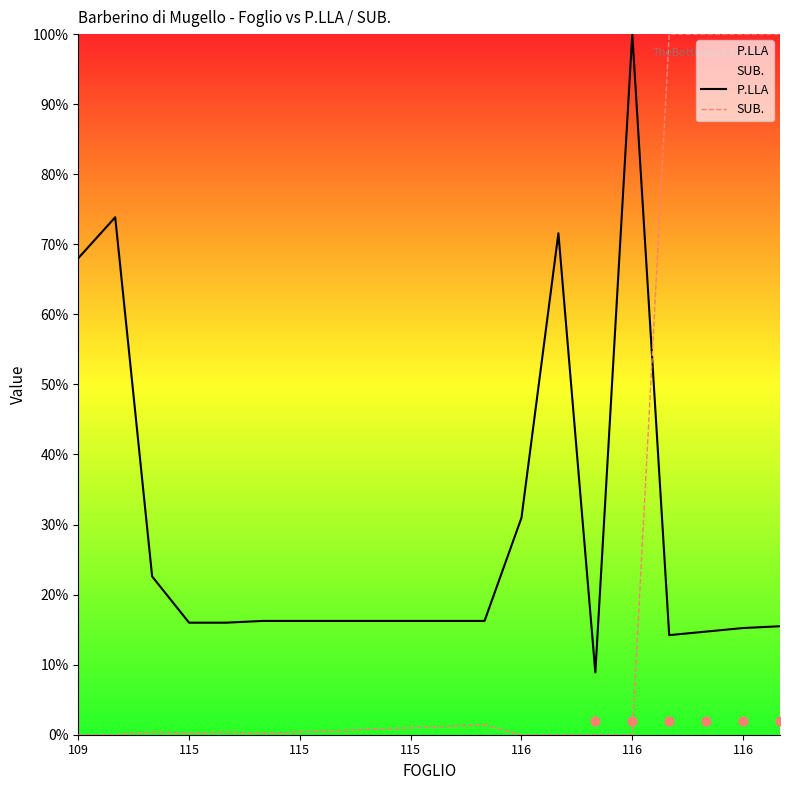

At how many categories does at least one series exceed 3?

20